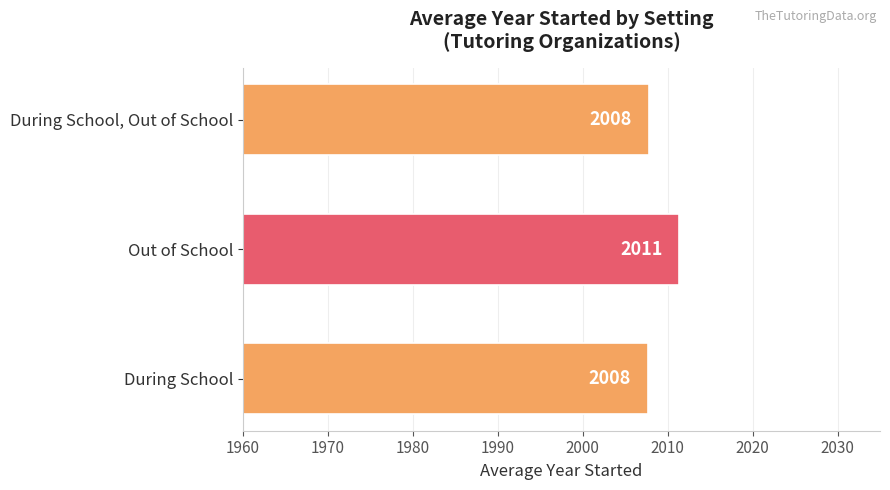

Approximately how many times larger is the value at Out of School compared to During School?

1.0